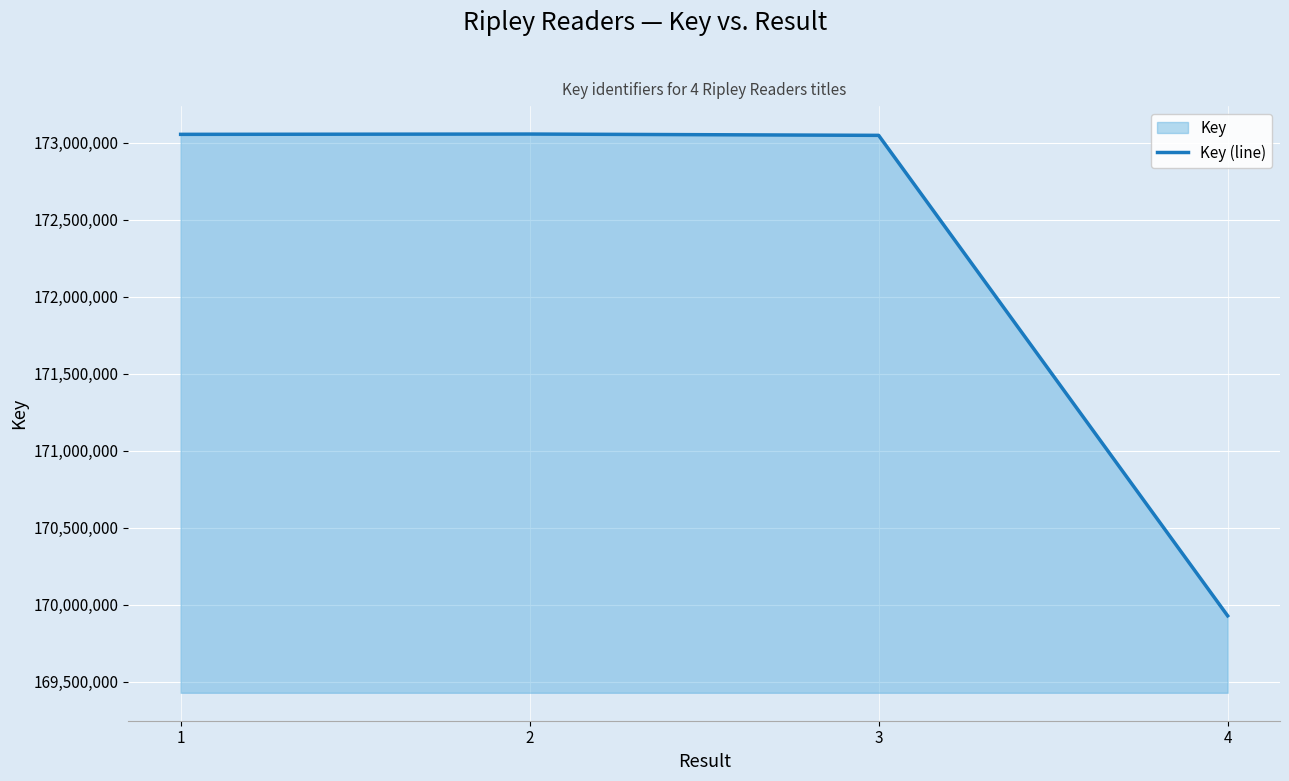

List the labels in order of value, smallest first.

4, 3, 1, 2